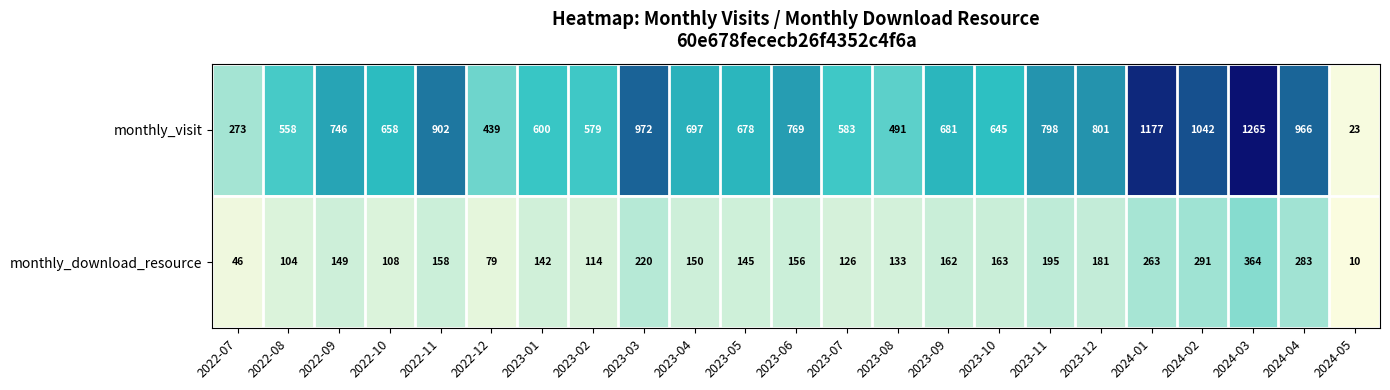

Rank the series by their maximum value, from highest to lowest.

monthly_visit, monthly_download_resource